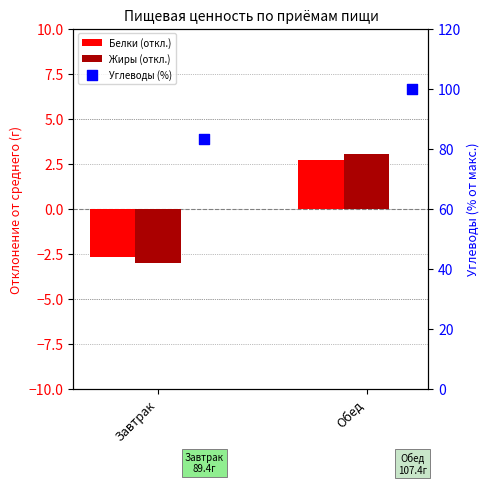

Is the value of Углеводы (%) at Обед greater than the value of Жиры (откл.) at Завтрак?

Yes